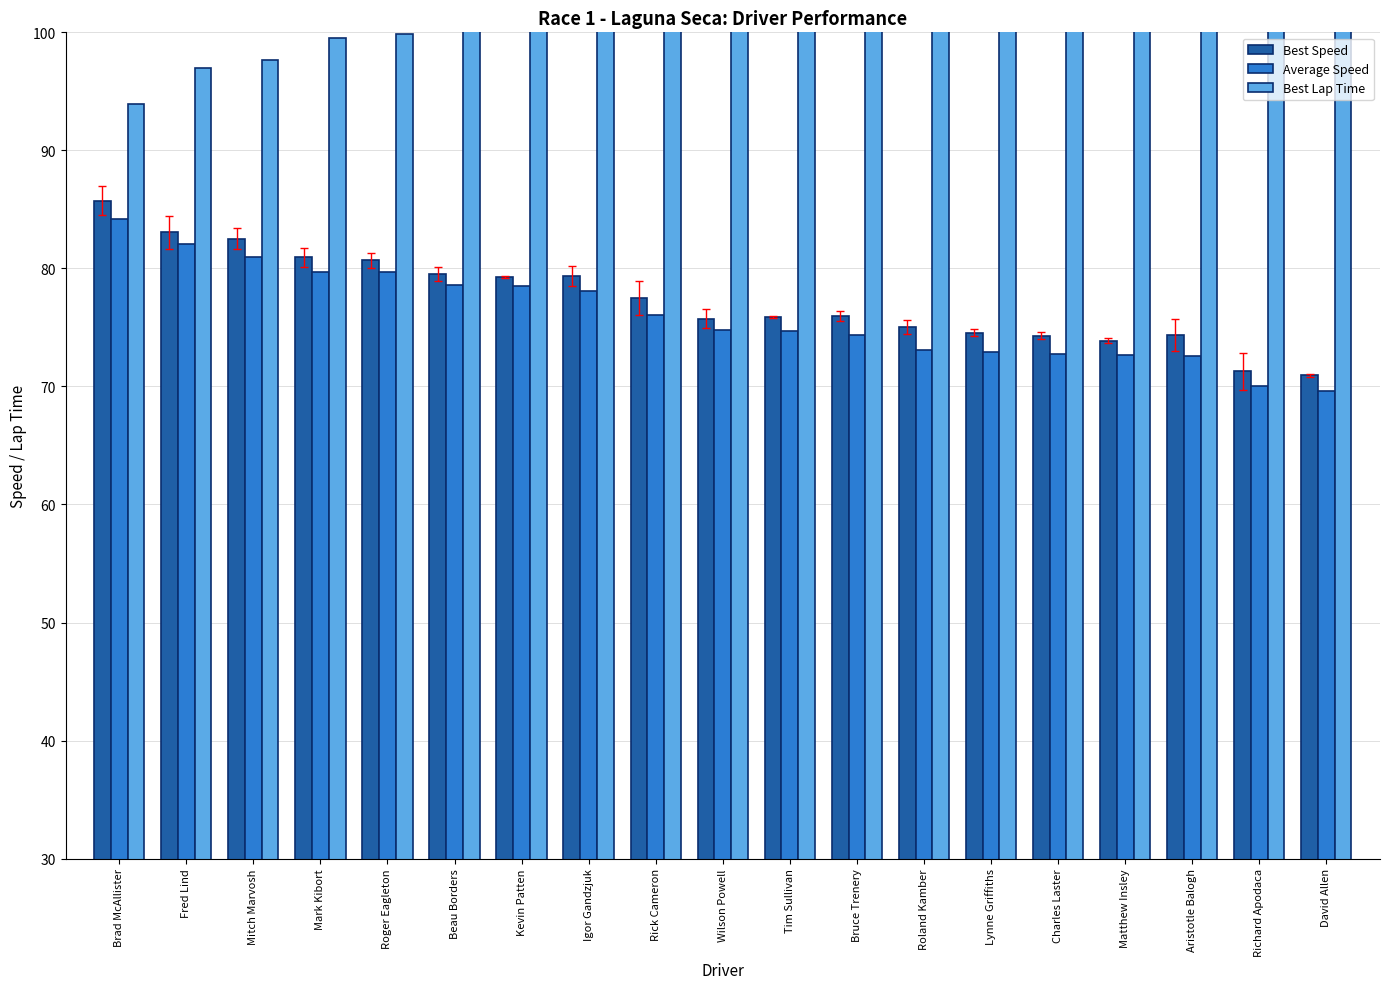

How many data points in Average Speed are less than 74?

7